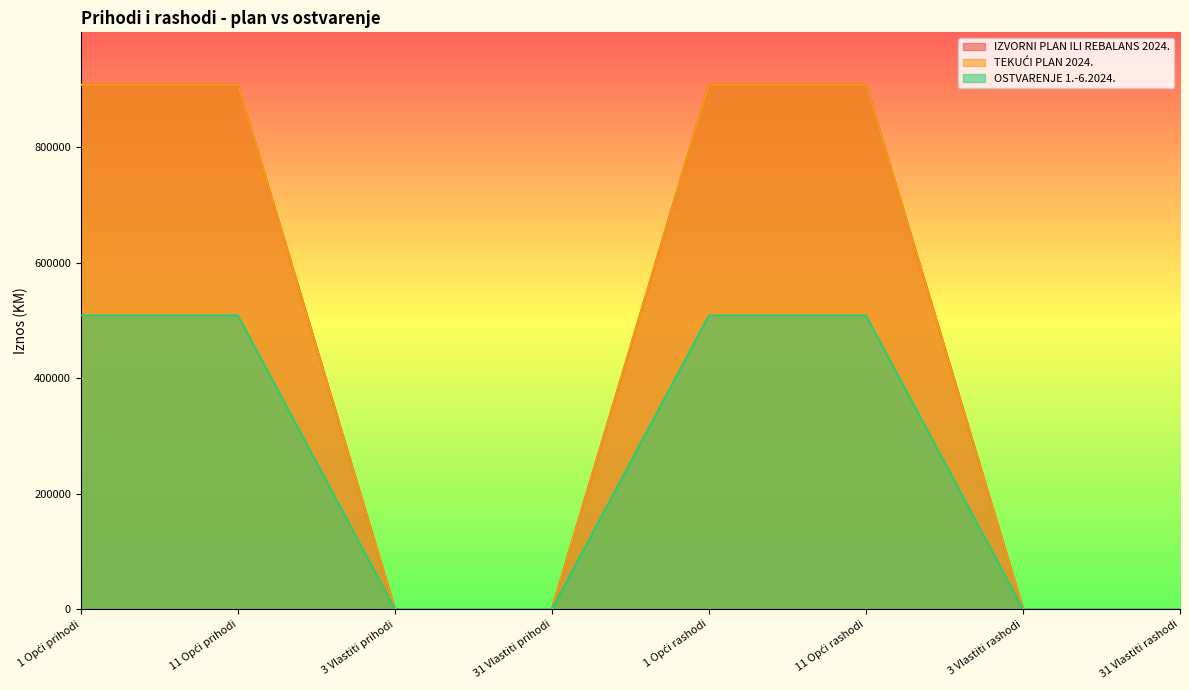

Does the chart have visible grid lines?

No